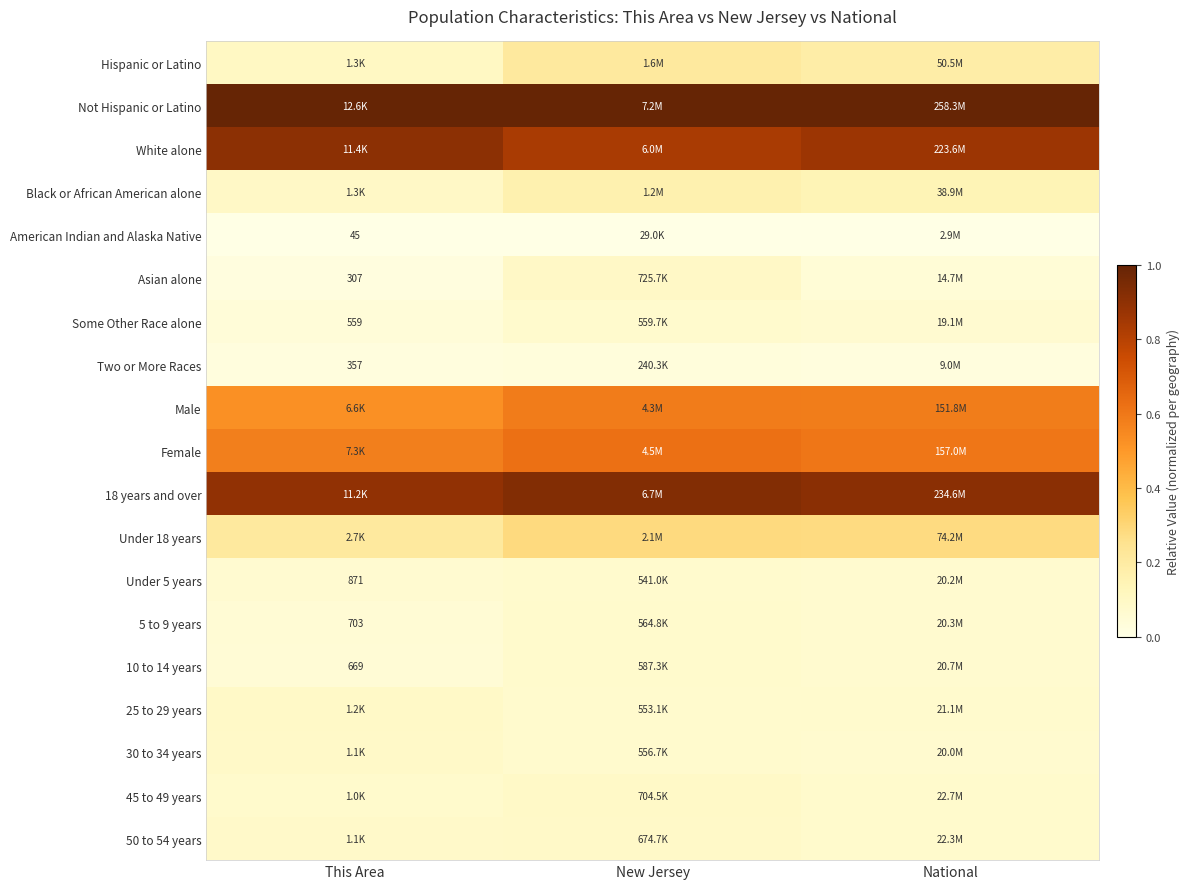

Is it true that Asian alone equals 0.1 at New Jersey?

True